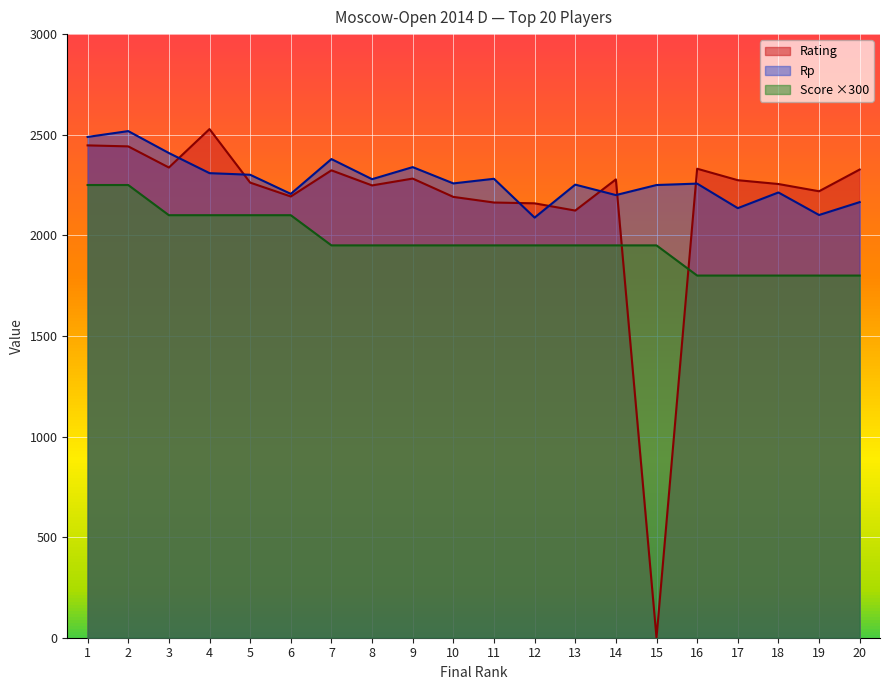

At how many categories does at least one series exceed 2110?

20